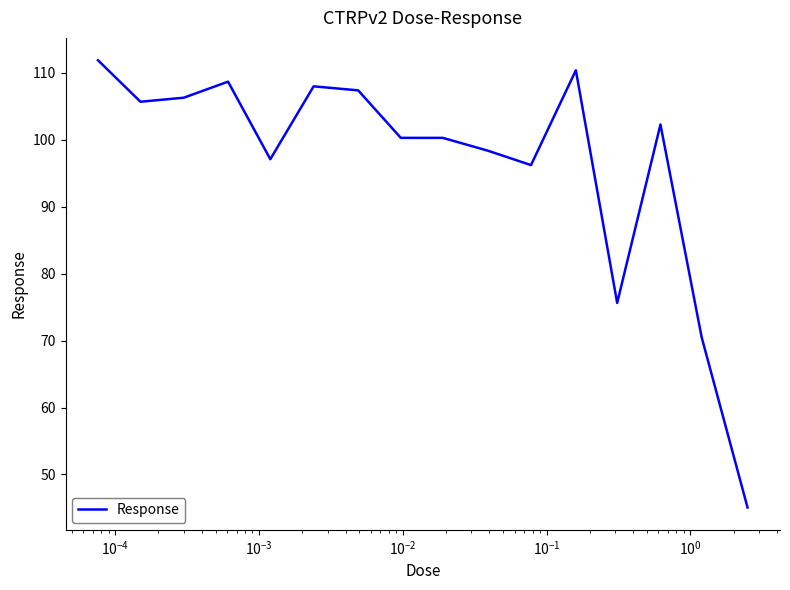

True or false: the data has more than 1 interior local peaks.

True